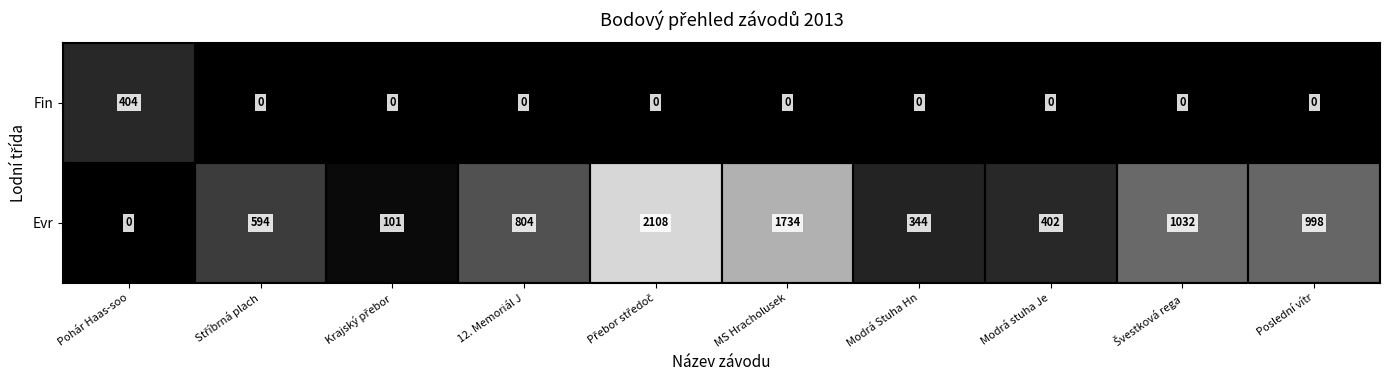

Between Modrá stuha Je and Poslední vítr, which series saw the biggest shift?

Evr